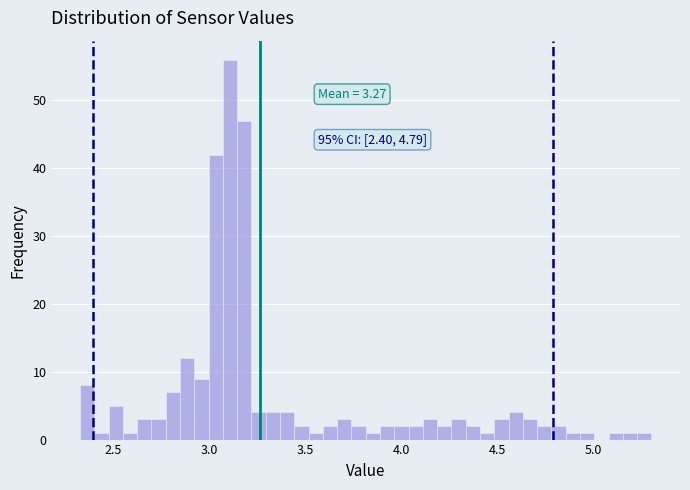

Around what value on the x-axis is the tallest bar? Give the approximate position of its centre, as read against the axis.

3.10